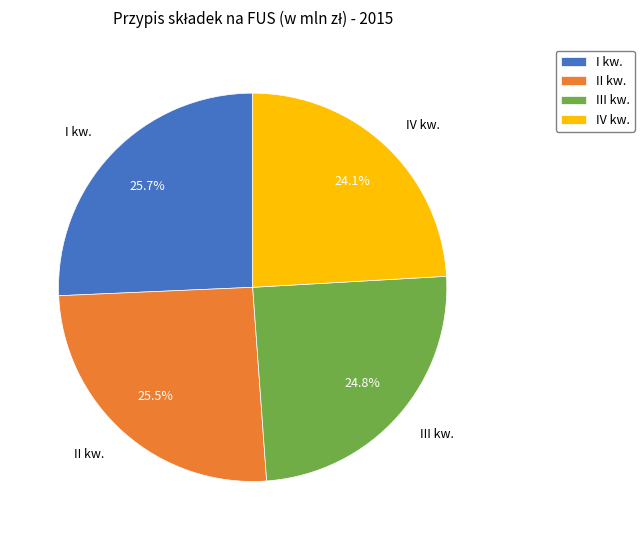

Is it true that II kw. is 13% of the pie?

False